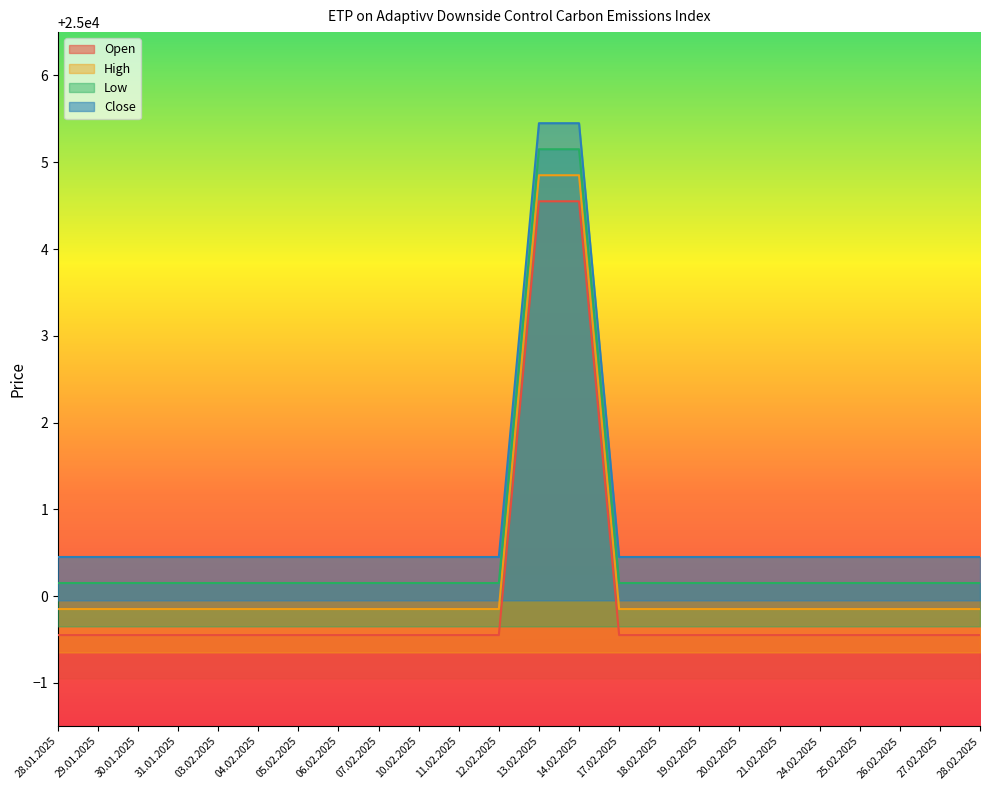

True or false: Close and High cross at least once.

False